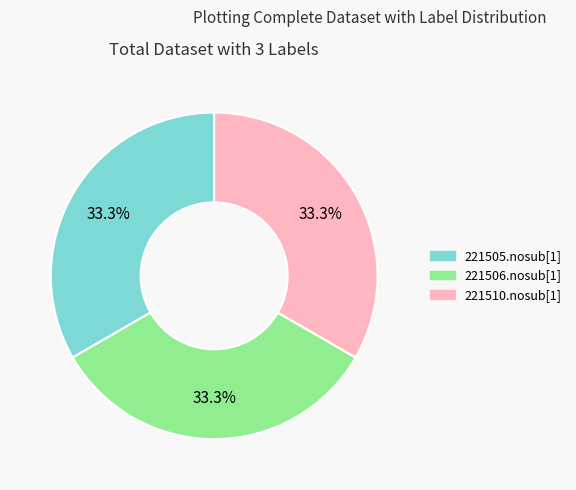

Combined, do 221506.nosub[1] and 221505.nosub[1] account for over 50%?

Yes